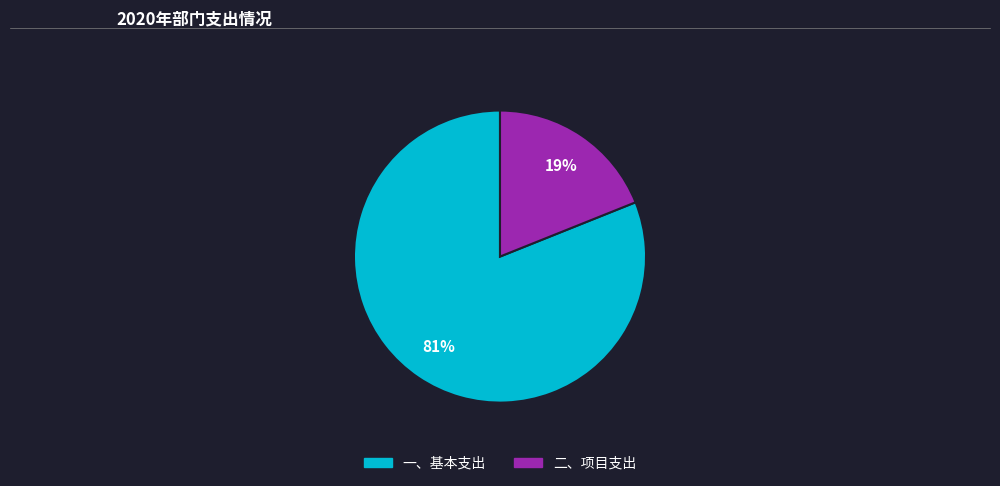

What is the ratio of the value at 一、基本支出 to the value at 二、项目支出?

4.3